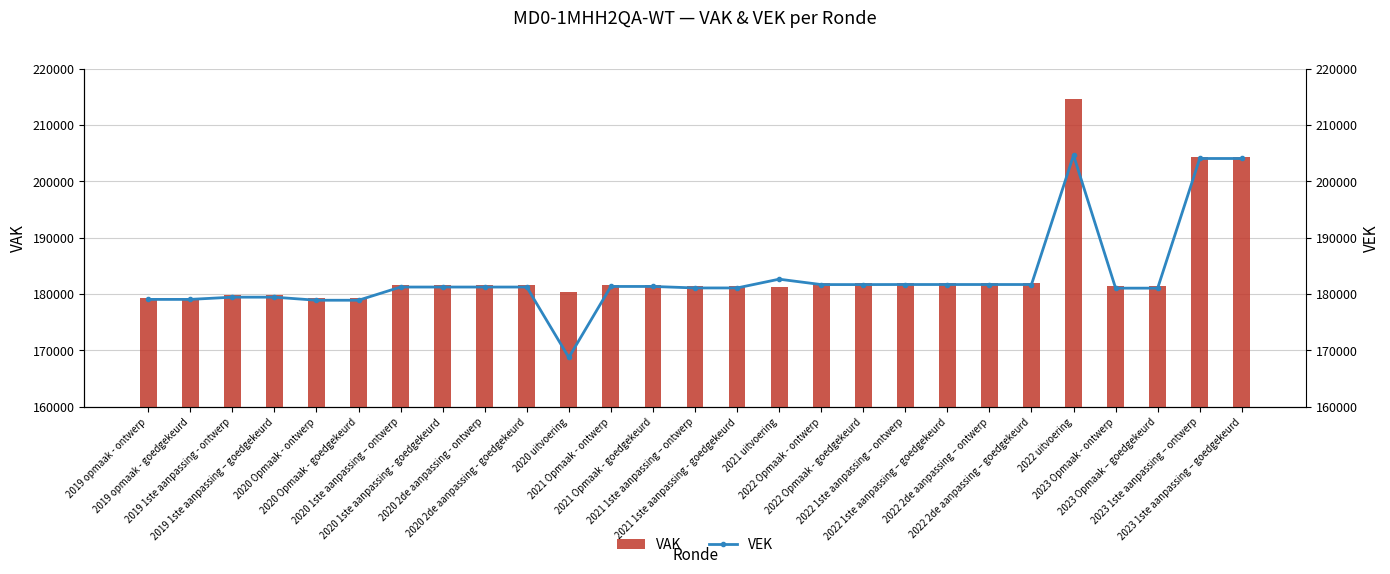

What position from the right is 2021 1ste aanpassing – ontwerp?

14